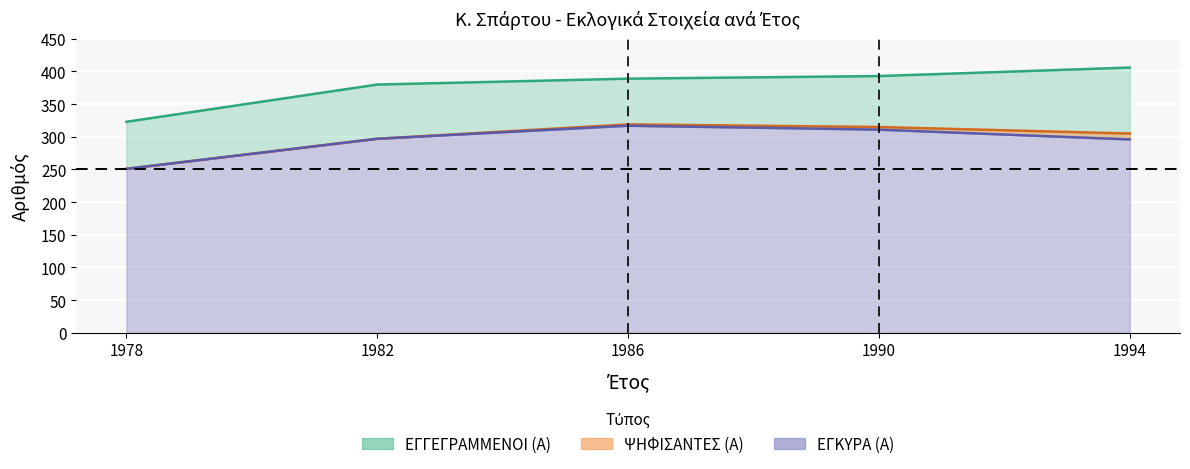

What is the lowest value of the ΨΗΦΙΣΑΝΤΕΣ (Α) series?

251